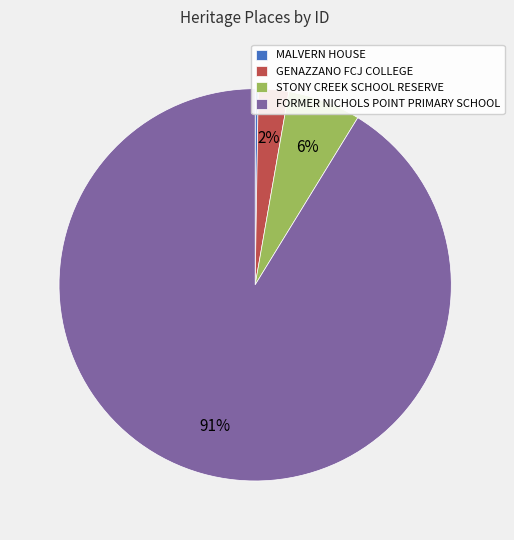

To the nearest percent, what percentage of the pie is GENAZZANO FCJ COLLEGE?

2%